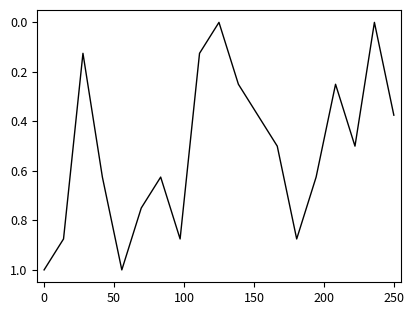

What is the greatest value displayed?

1.0